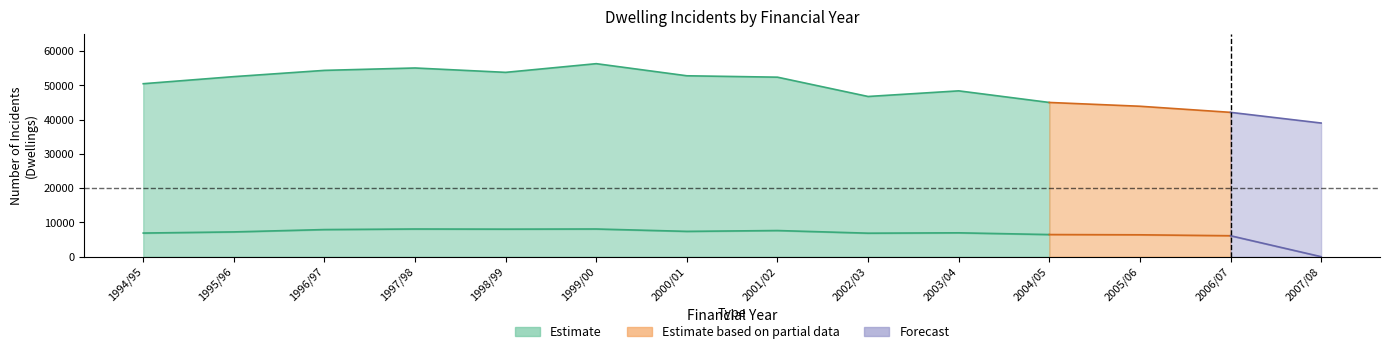

Reading left to right, list all the values displayed in this chart.

Dwellings: 50466.8	52534.6	54360.2	55054.6	53781.7	56313.7	52781.9	52374.6	46741.6	48382.5	44996.8	43892.0	42111.8	38993.4
with casualties and/or rescues: 6894.0	7229.0	7911.1	8076.0	8036.0	8078.0	7386.0	7628.0	6858.0	6961.0	6456.0	6383.0	6112.0	0.0
without casualties and/or rescues: 43572.8	45305.6	46449.1	46978.6	45745.7	48235.7	45395.9	44746.6	39883.6	41421.5	38540.8	37509.0	35999.8	0.0